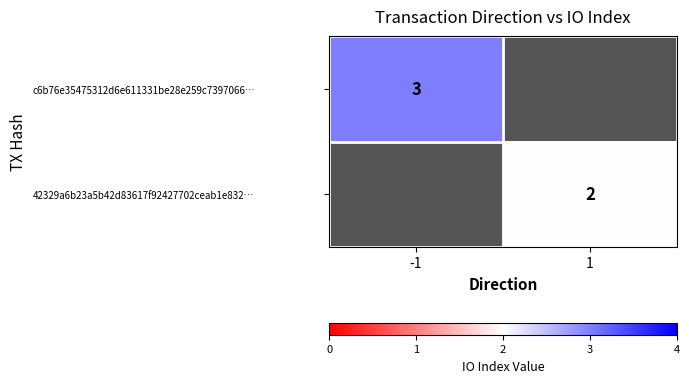

The value of c6b76e35475312d6e611331be28e259c7397066… at -1 is 1. True or false?

False